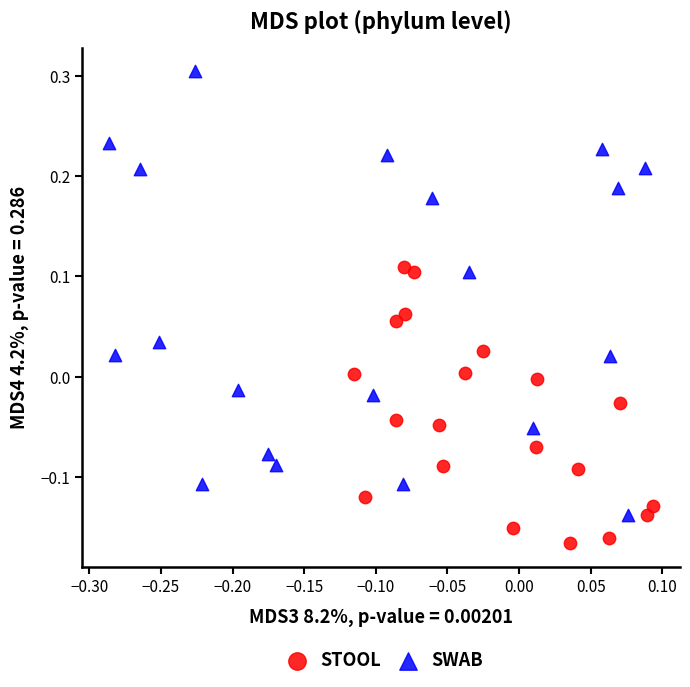

Which series reaches the maximum Y coordinate?

SWAB